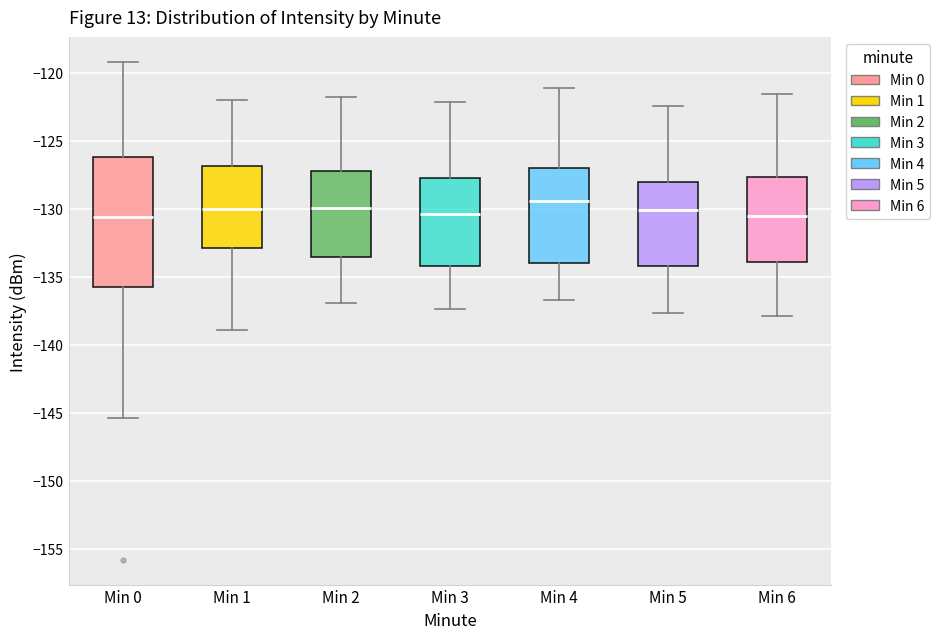

Where is the upper edge of the box for Min 3 on the y-axis? The values are not printed on the chart, so give them approximately, as read against the axis.

-128.0